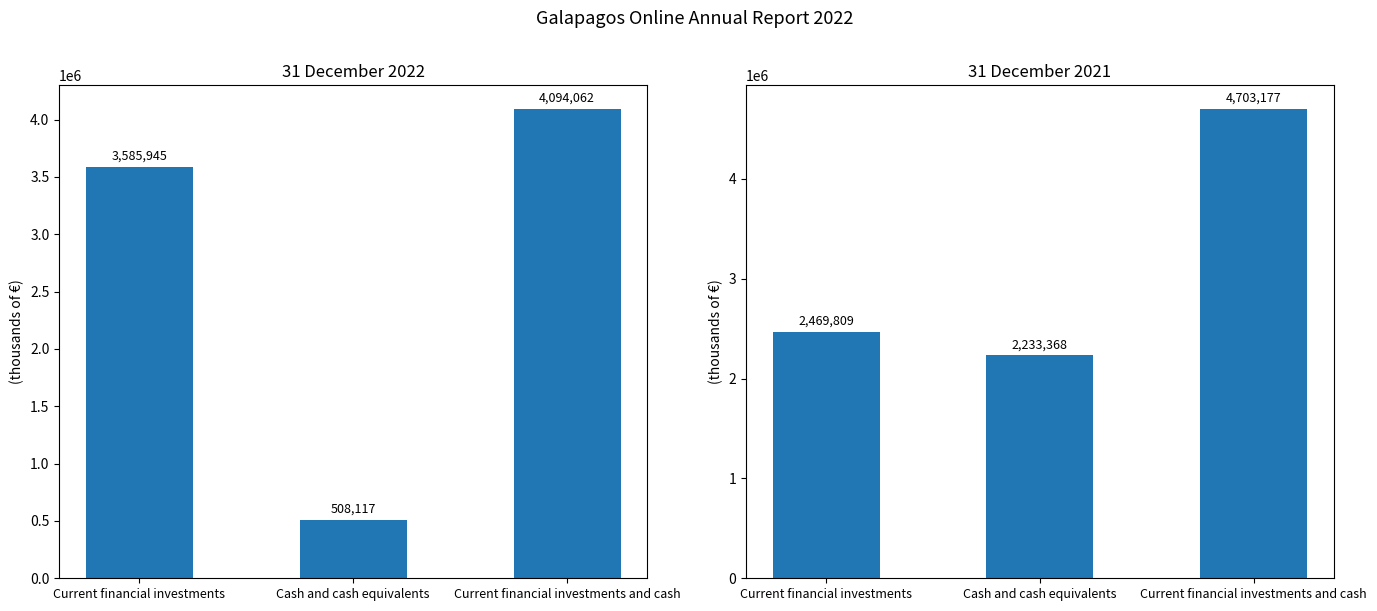

What is the sum of all 2022 values?

8188124